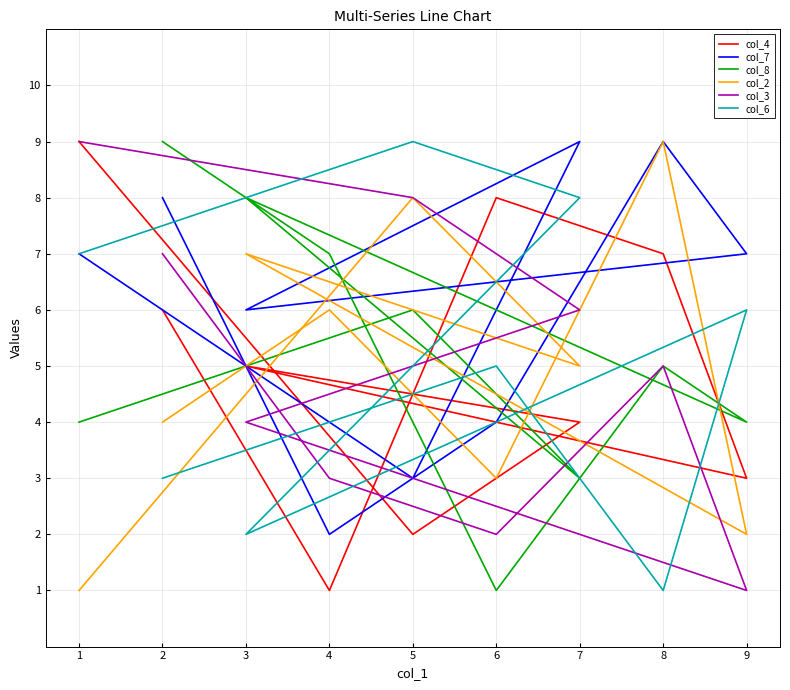

Reading left to right, what are all the values shown in this chart?

col_4: 2=6	4=1	6=8	8=7	9=3	3=5	7=4	5=2	1=9
col_7: 2=8	4=2	6=4	8=9	9=7	3=6	7=9	5=3	1=7
col_8: 2=9	4=7	6=1	8=5	9=4	3=8	7=3	5=6	1=4
col_2: 2=4	4=6	6=3	8=9	9=2	3=7	7=5	5=8	1=1
col_3: 2=7	4=3	6=2	8=5	9=1	3=4	7=6	5=8	1=9
col_6: 2=3	4=4	6=5	8=1	9=6	3=2	7=8	5=9	1=7